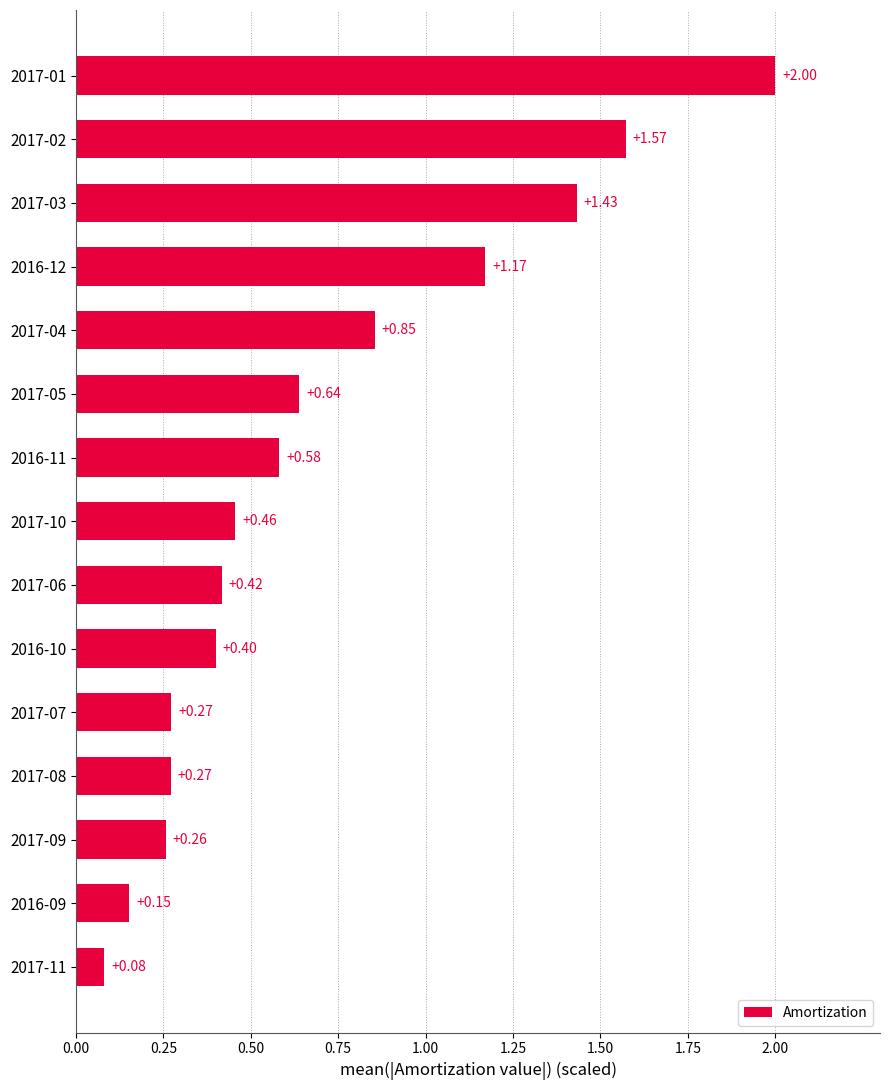

What is the greatest value displayed?

2.0